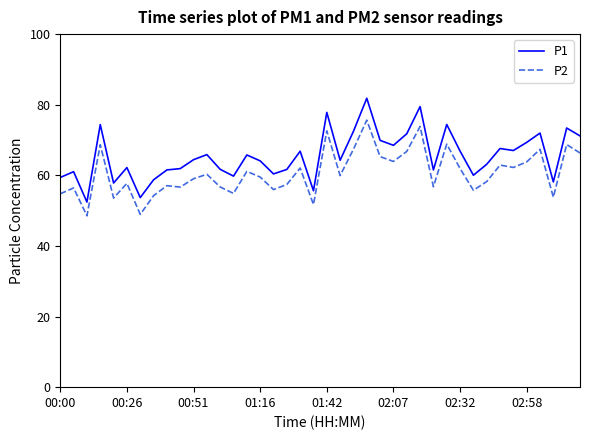

Which series has the widest spread of values?

P1